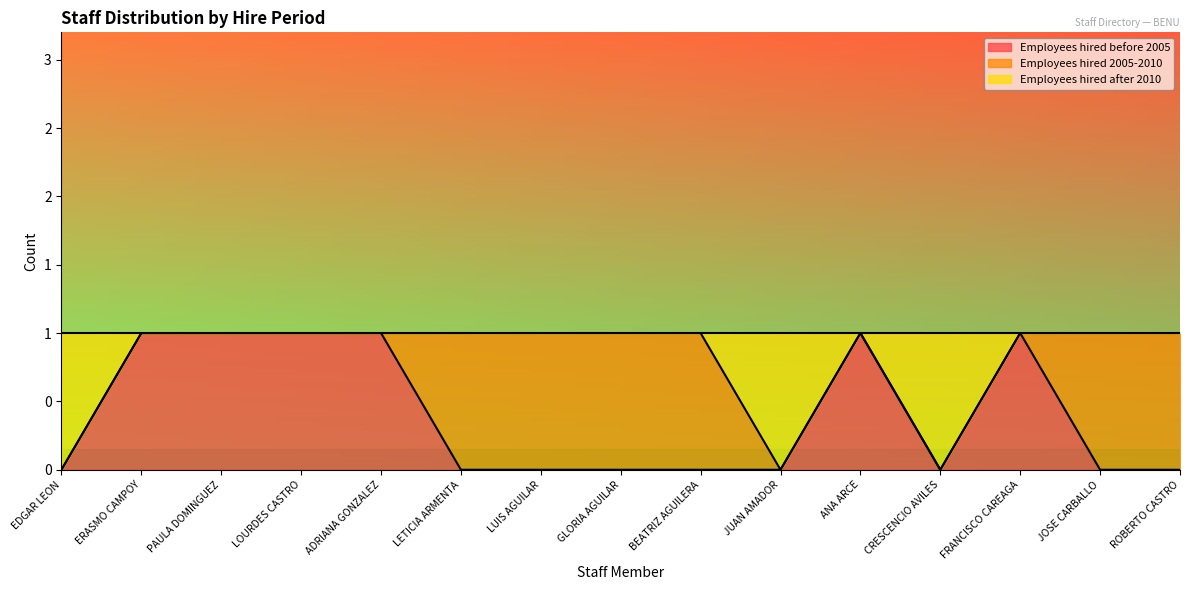

True or false: Employees hired before 2005 has more than 0 points higher than both neighbors.

True